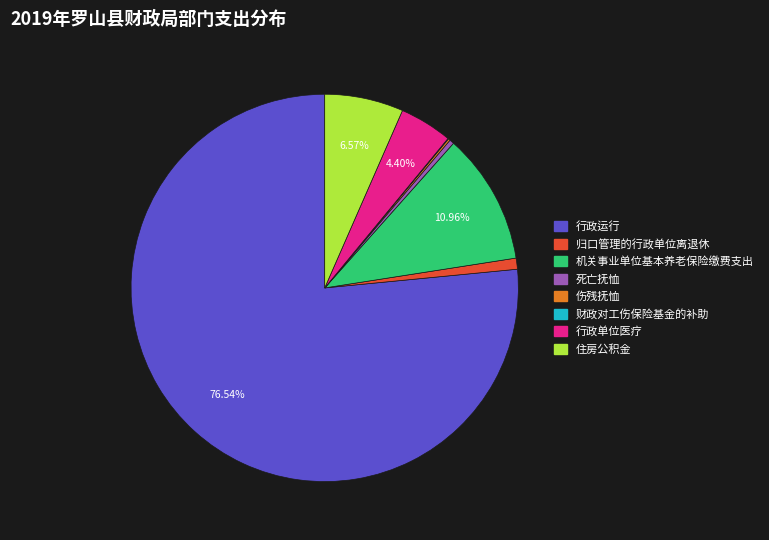

What percentage is the 机关事业单位基本养老保险缴费支出 slice, to the nearest percent?

11%